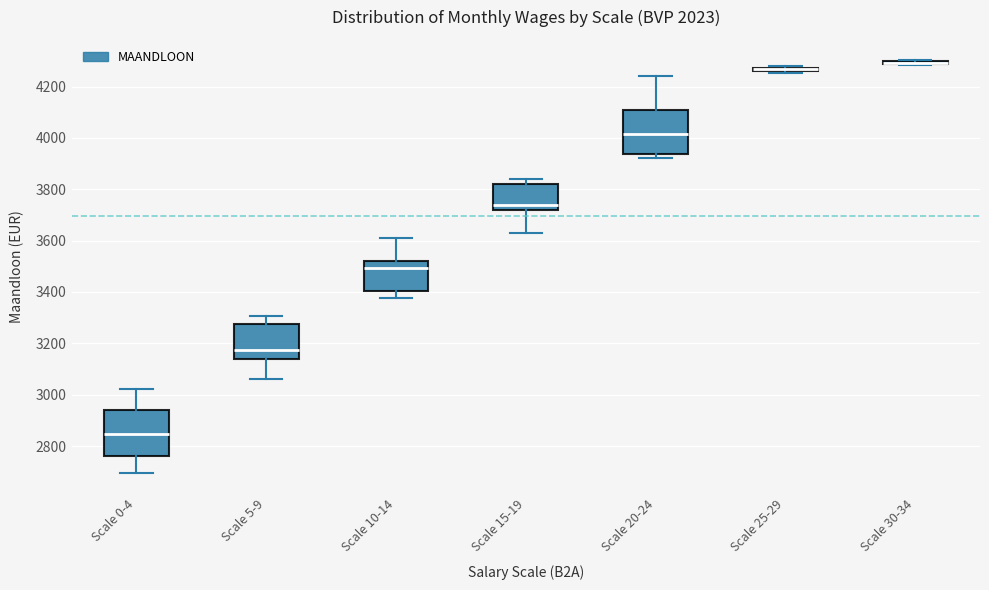

Where does the upper whisker of the box for Scale 10-14 end on the y-axis? The values are not printed on the chart, so give them approximately, as read against the axis.

3600